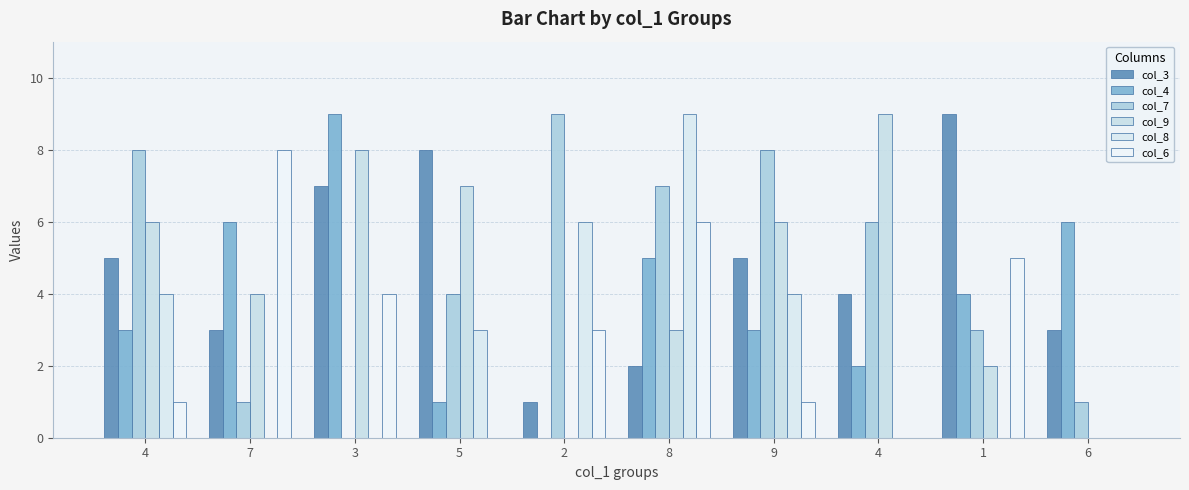

What is the label of the 8th bar from the left?

4